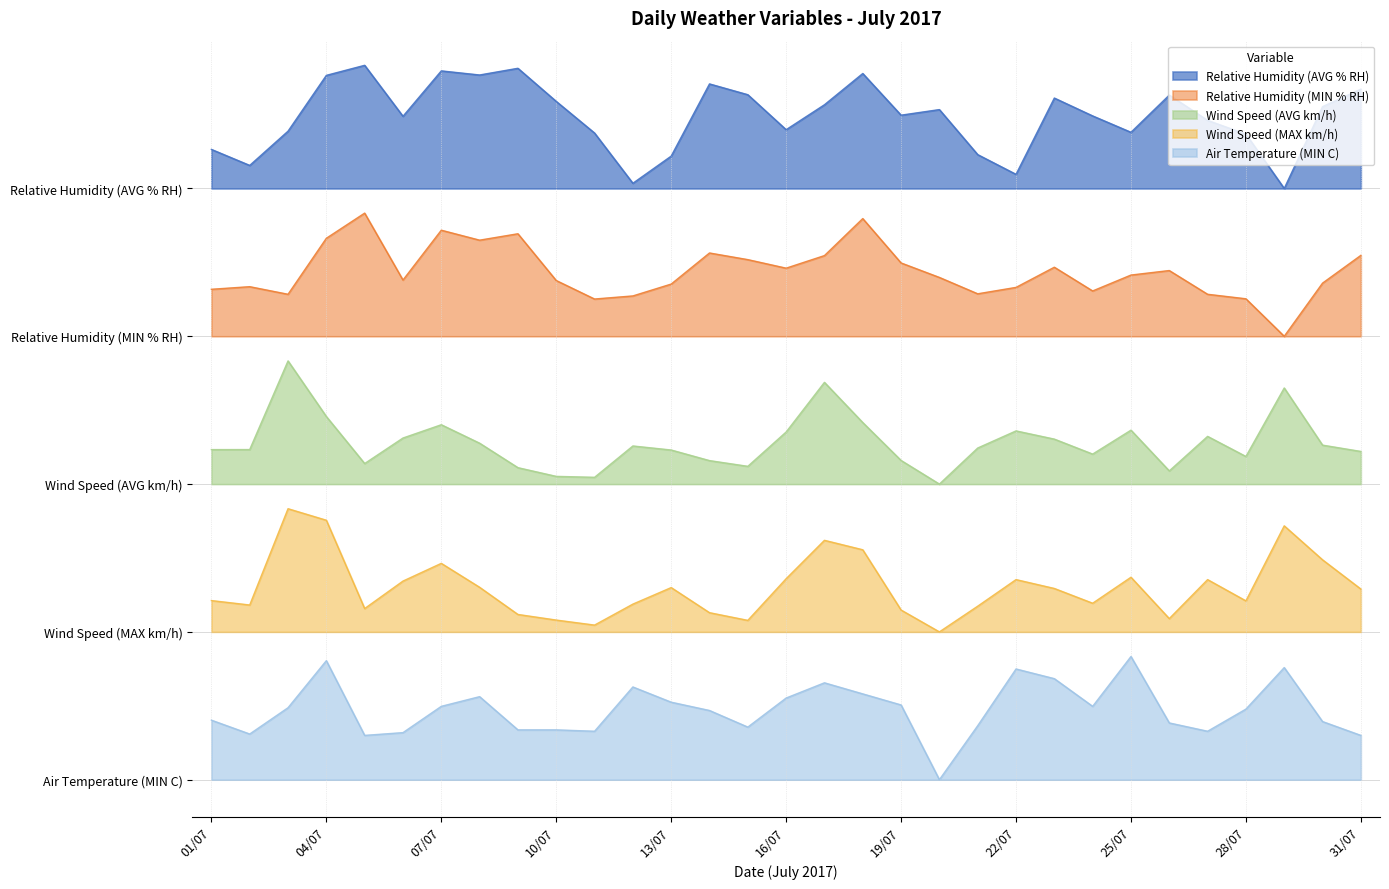

List the series in order of their peak value, highest first.

Relative Humidity (AVG % RH), Relative Humidity (MIN % RH), Wind Speed (AVG km/h), Wind Speed (MAX km/h), Air Temperature (MIN C)